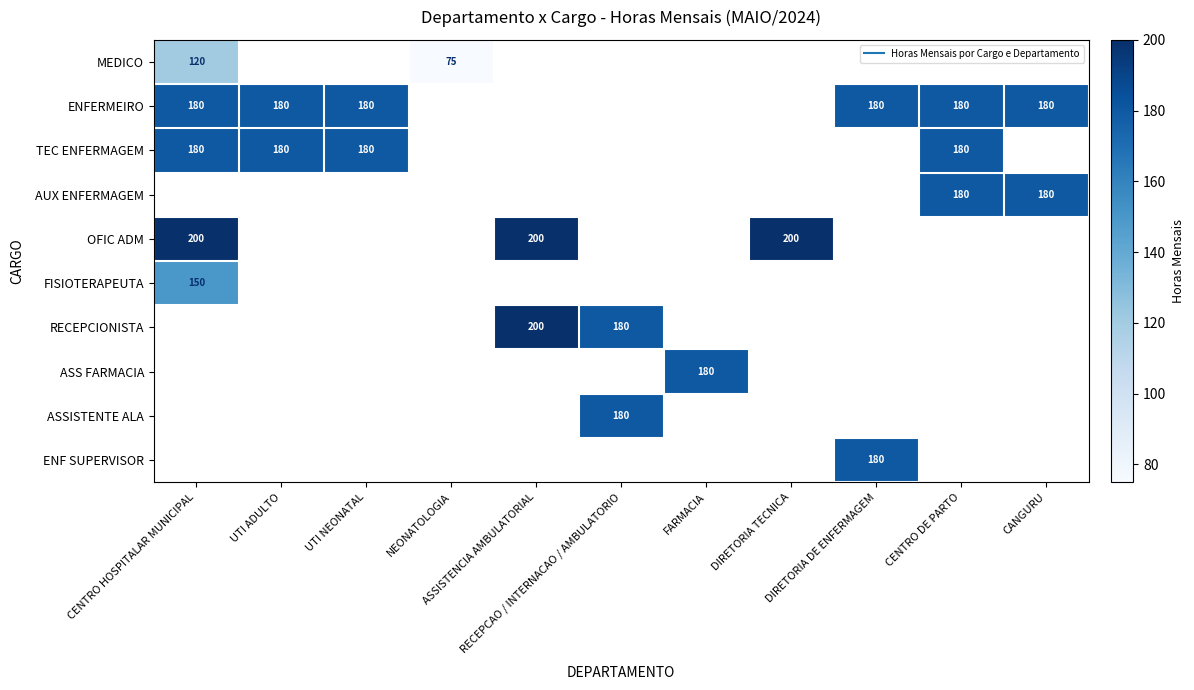

What is the minimum value for FISIOTERAPEUTA?

150.0